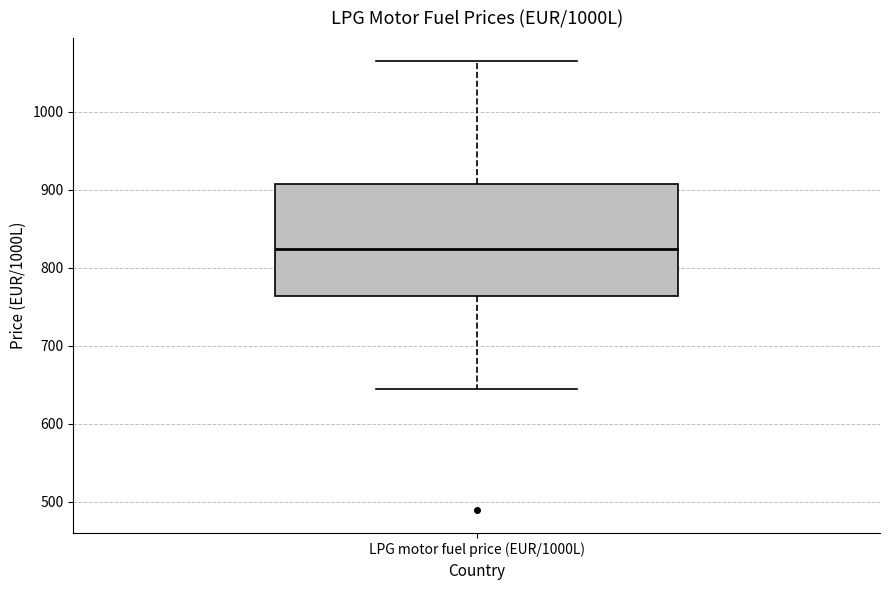

Where is the upper edge of the box for LPG motor fuel price (EUR/1000L) on the y-axis? The values are not printed on the chart, so give them approximately, as read against the axis.

910